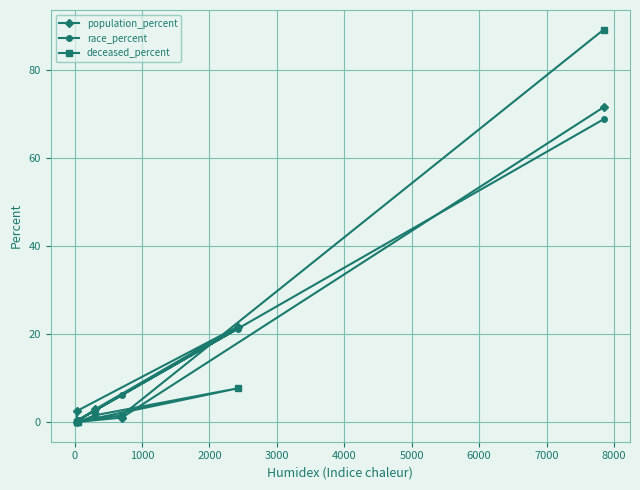

How many positive values does the deceased_percent series have?

4